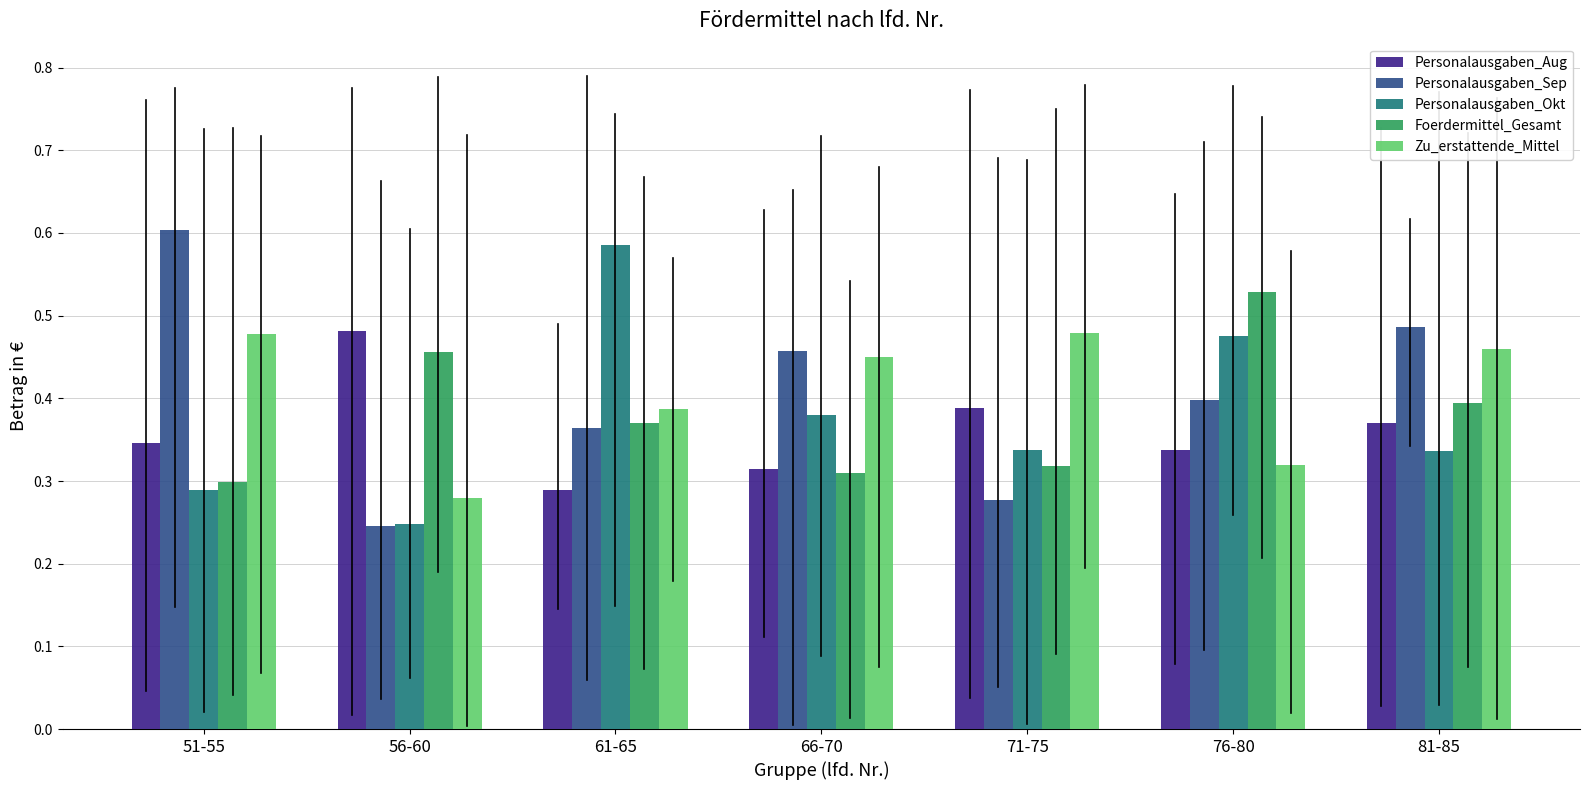

Is the value of Personalausgaben_Okt at 81-85 greater than the value of Foerdermittel_Gesamt at 81-85?

No